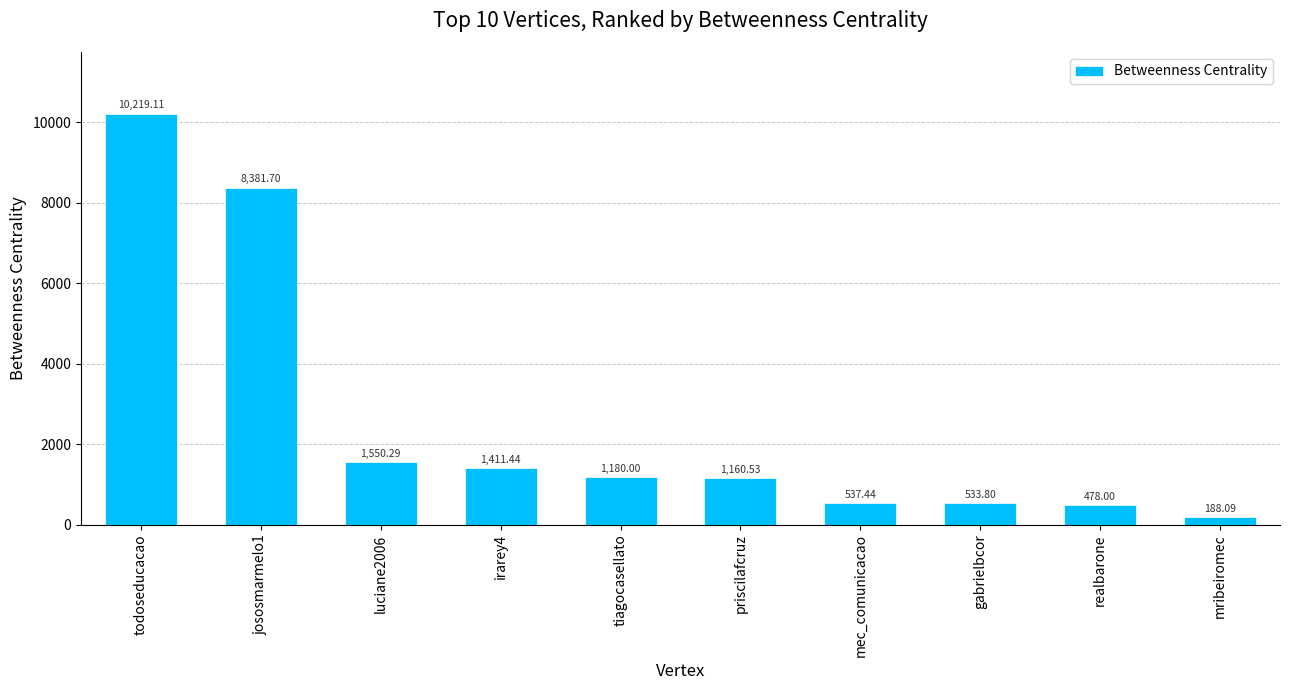

What is the difference between the second highest and second lowest values?

7903.7